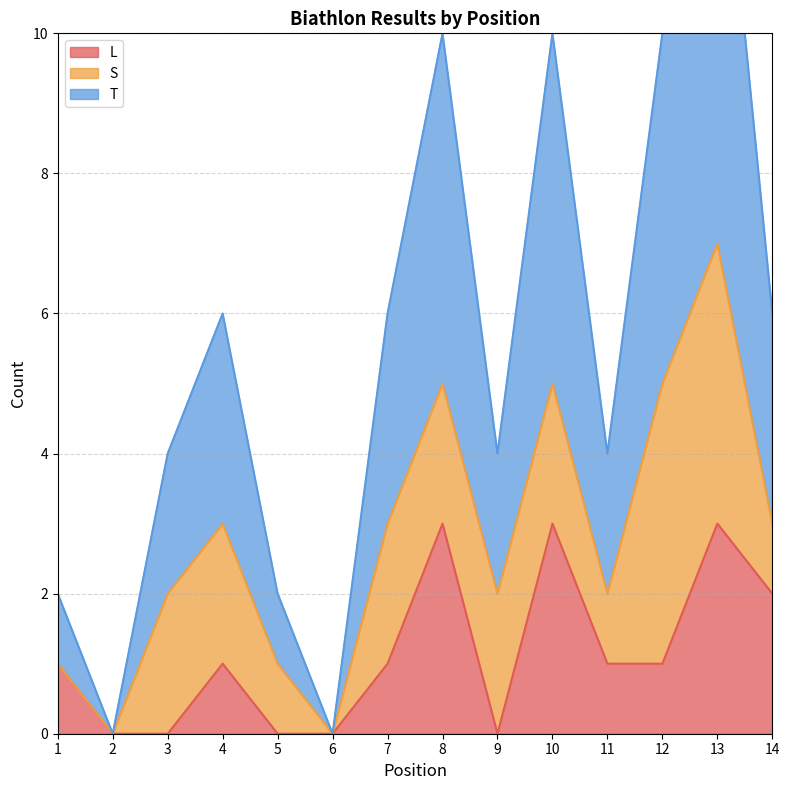

Is it true that T equals 7 at 10?

False